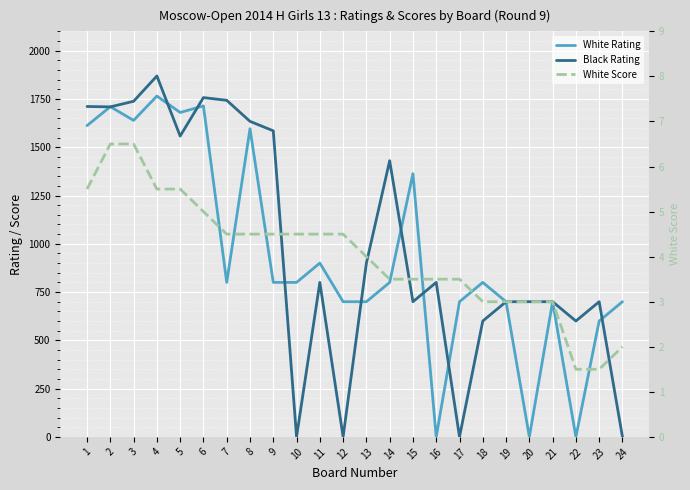

What is the average value of the White Score series?

4.0